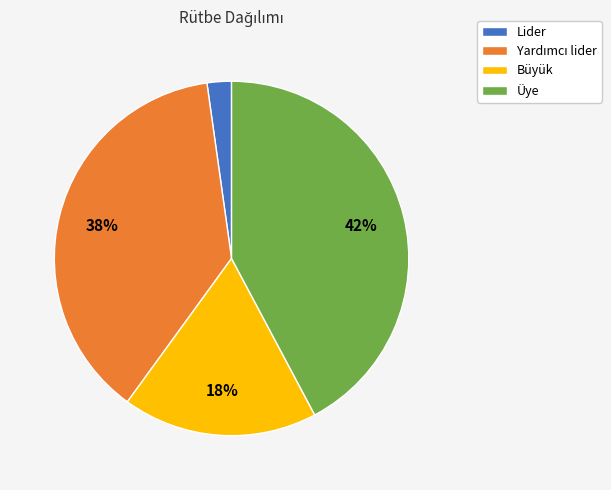

Which has a higher value, Büyük or Lider?

Büyük